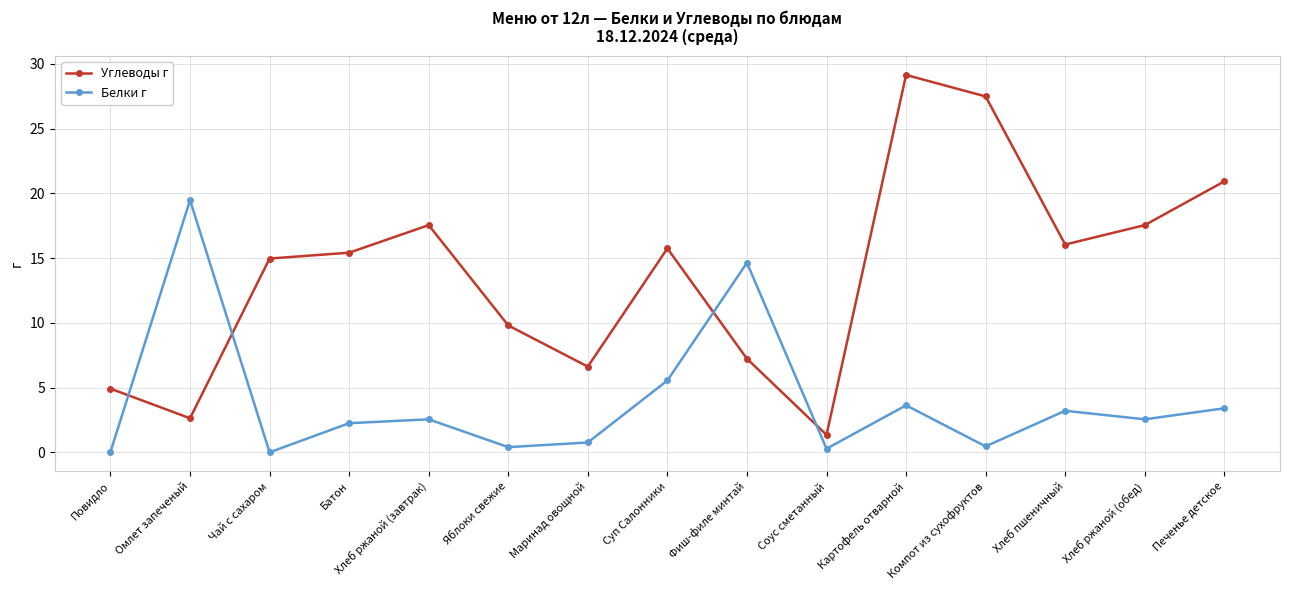

What is the difference between the second highest and minimum values in the Углеводы г series?

26.1